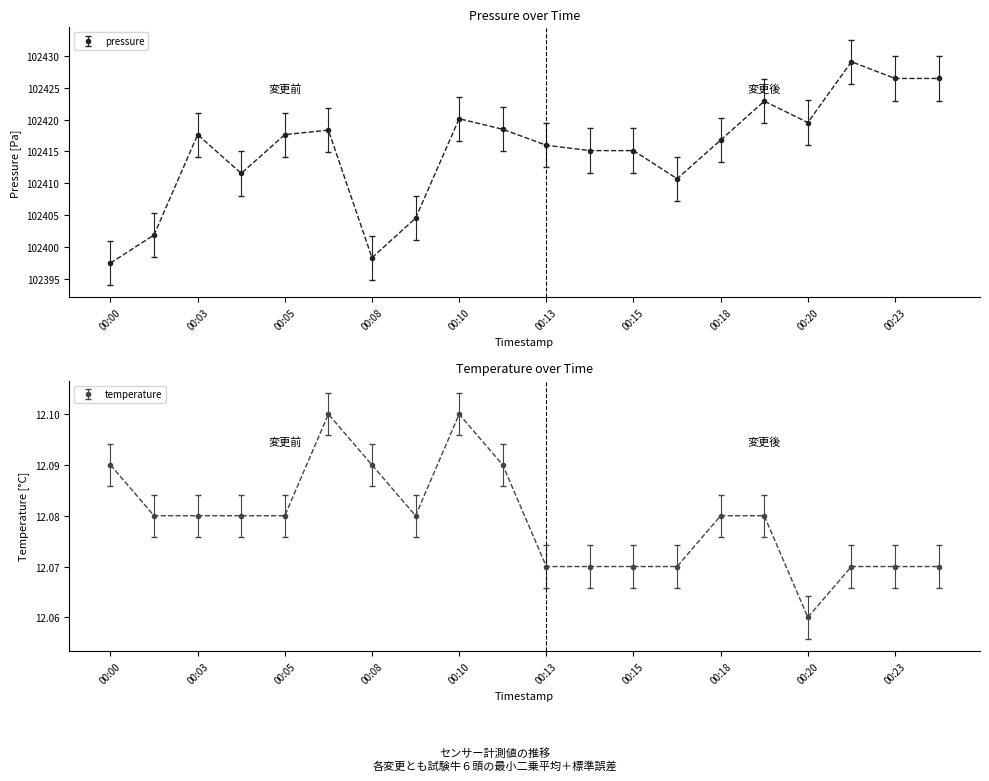

Does the chart have visible grid lines?

No